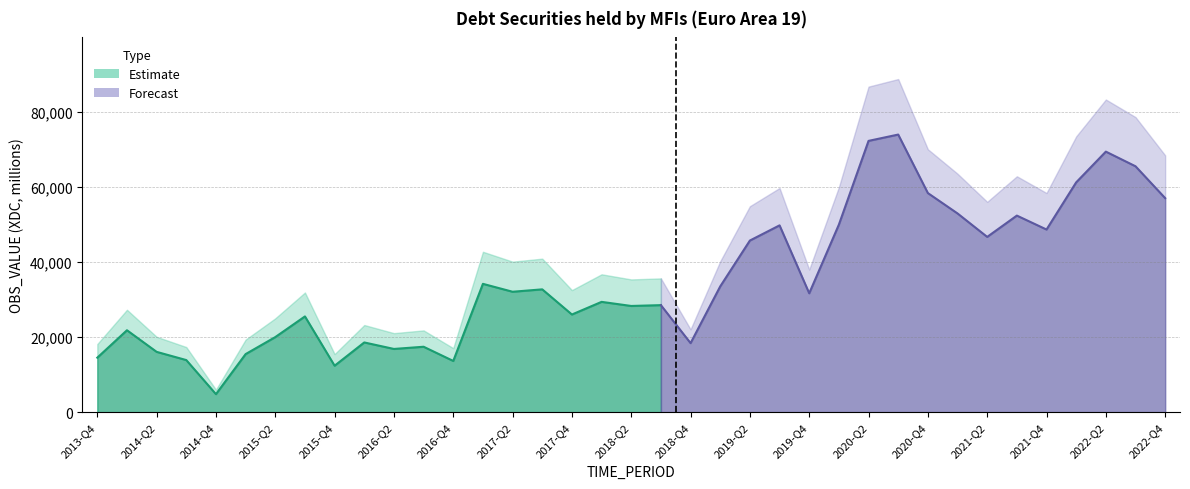

Where is the first local minimum?

2014-Q4